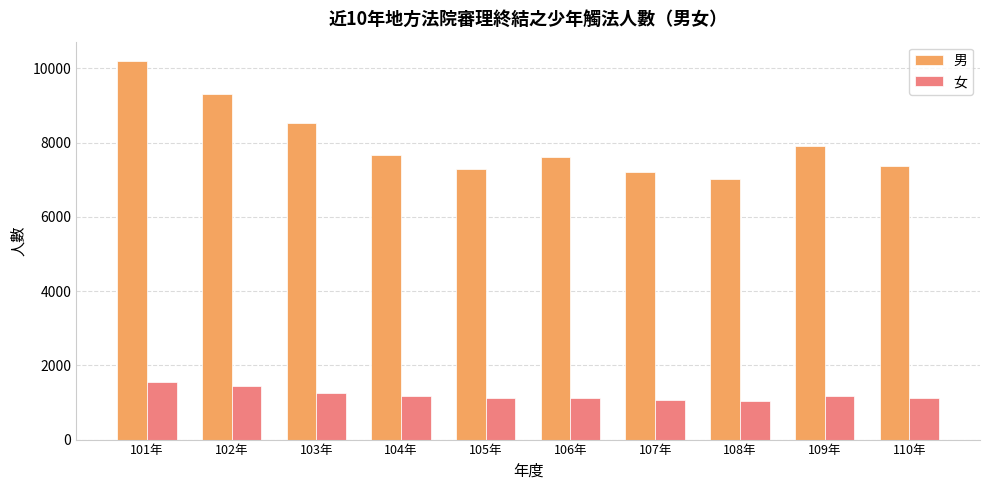

The value of 男 at 109年 is 3289. True or false?

False